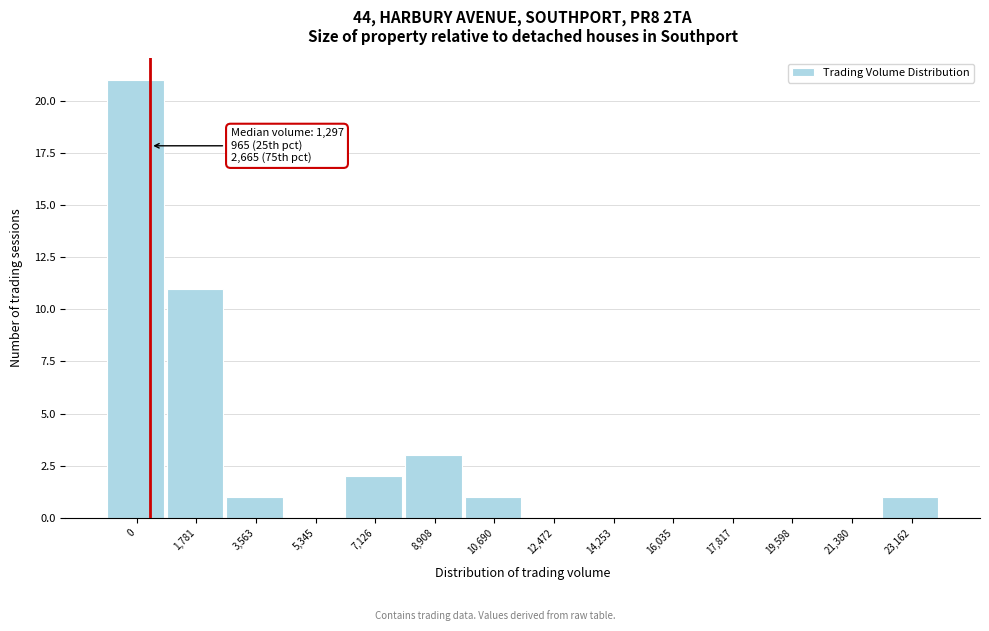

Reading right to left, what are all the values shown in this chart?

23,162=1	21,380=0	19,598=0	17,817=0	16,035=0	14,253=0	12,472=0	10,690=1	8,908=3	7,126=2	5,345=0	3,563=1	1,781=11	0=21